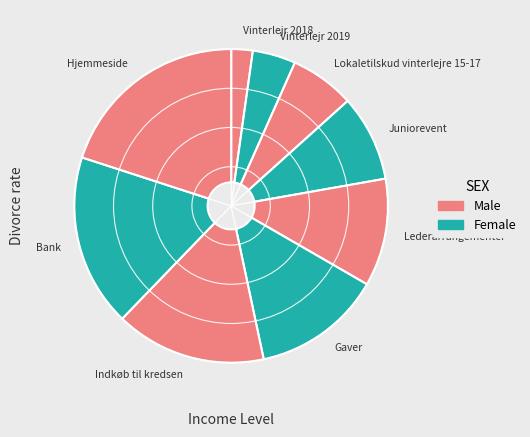

Which has a higher value, Lederarrangementer or Lokaletilskud vinterlejre 15-17?

Lederarrangementer